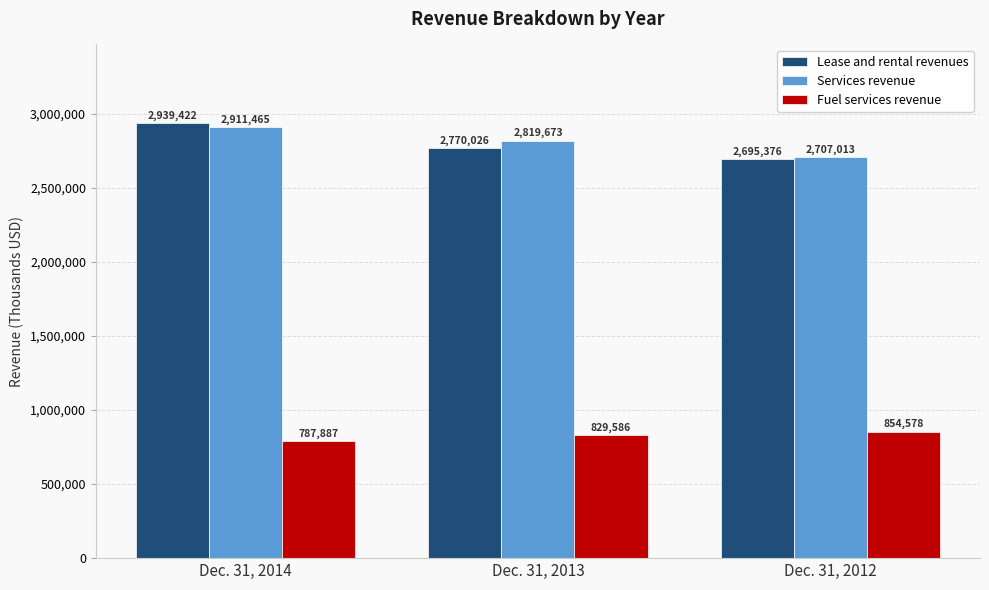

Between Dec. 31, 2013 and Dec. 31, 2012, which series saw the biggest shift?

Services revenue